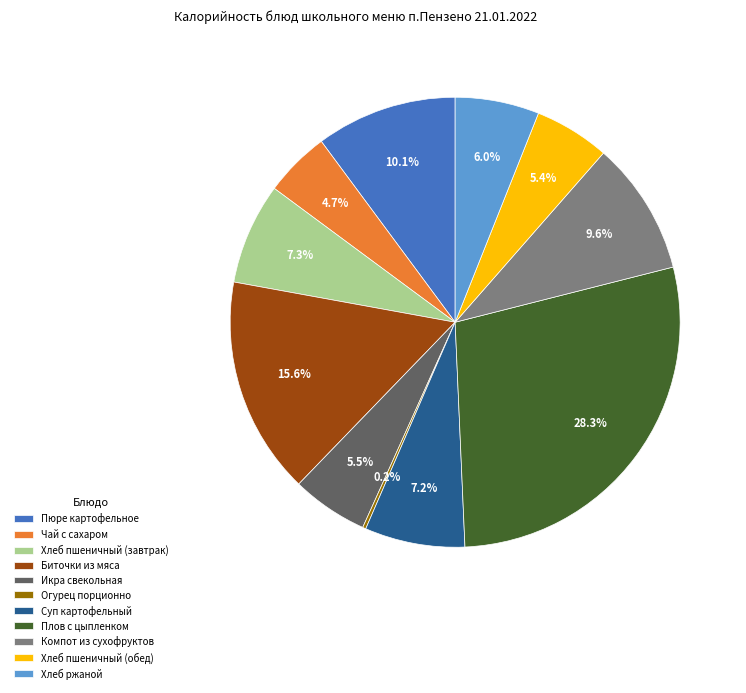

Which slice is the largest?

Плов с цыпленком